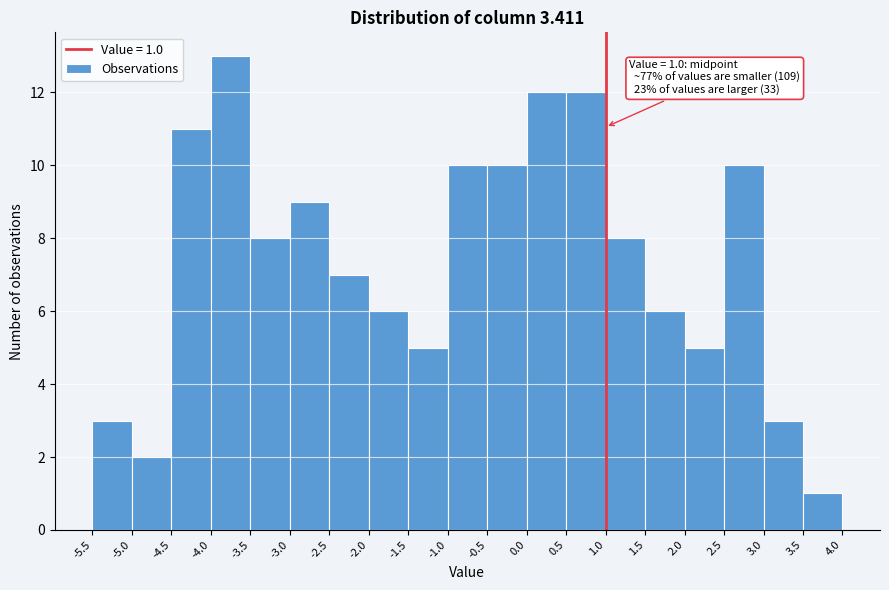

Which range on the x-axis has the tallest bar?

-4.0 to -3.5